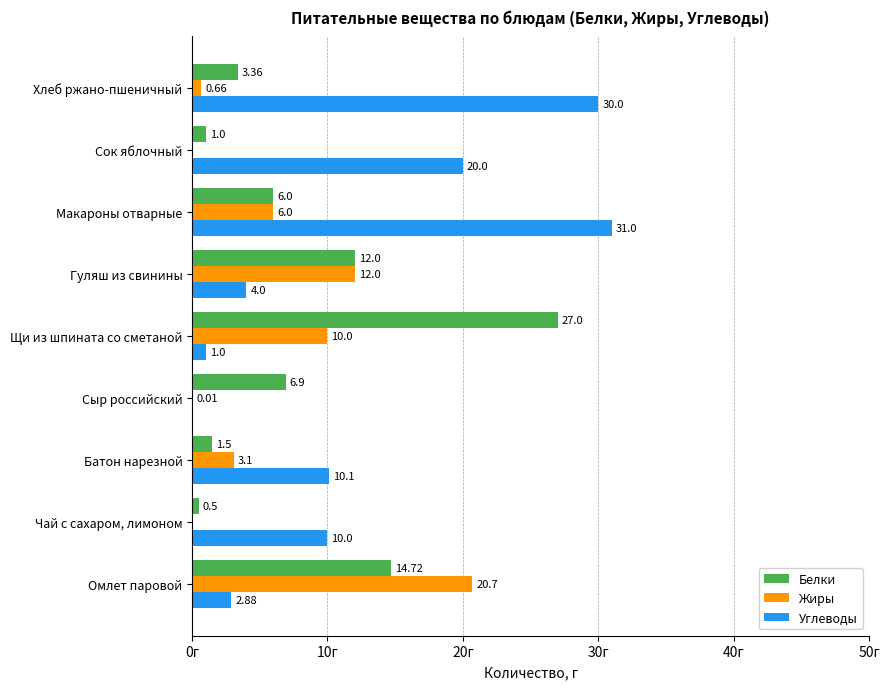

At which category is the sum across all series the highest?

Макароны отварные